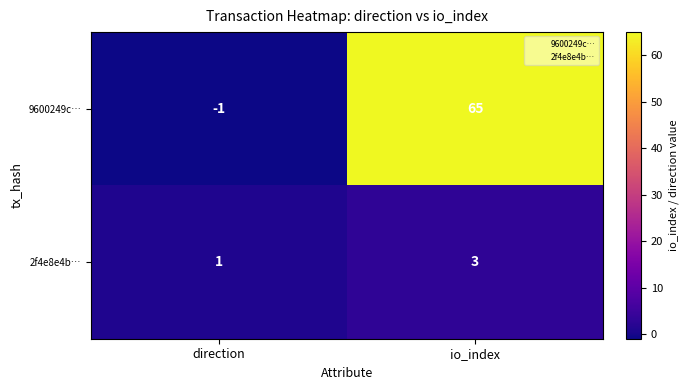

How many positive values does the 9600249c… series have?

1